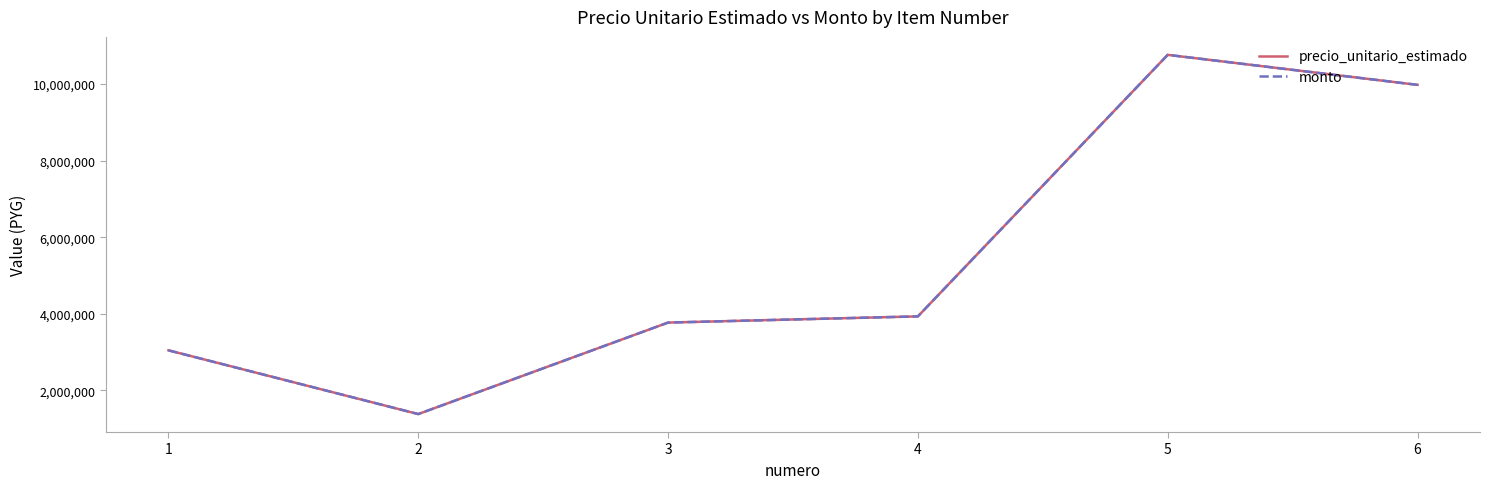

Which category has the lowest value in the precio_unitario_estimado series?

2